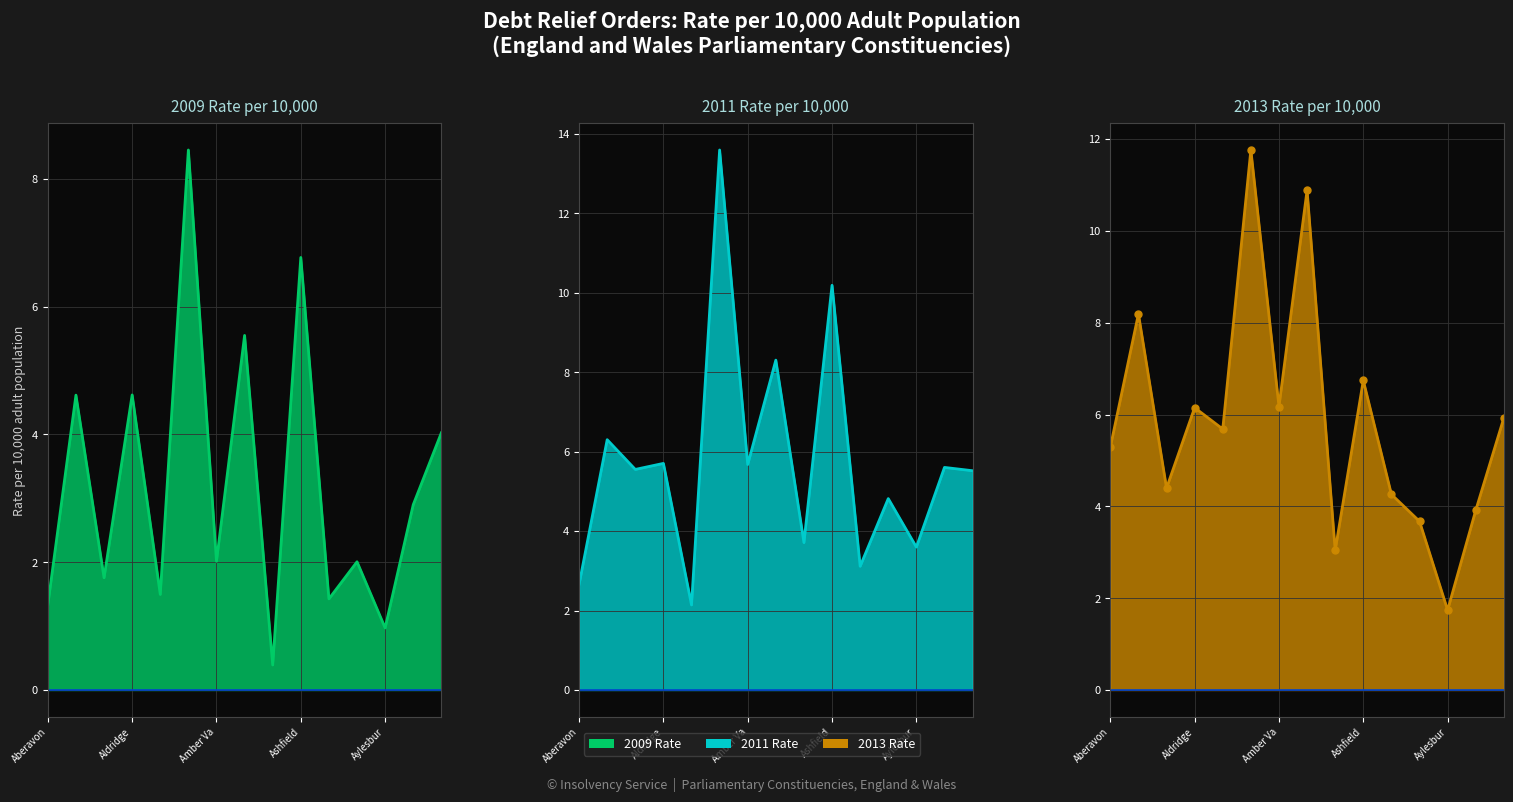

What is the sum of the 2013 Rate values at Amber Va and Aldridge?

12.3